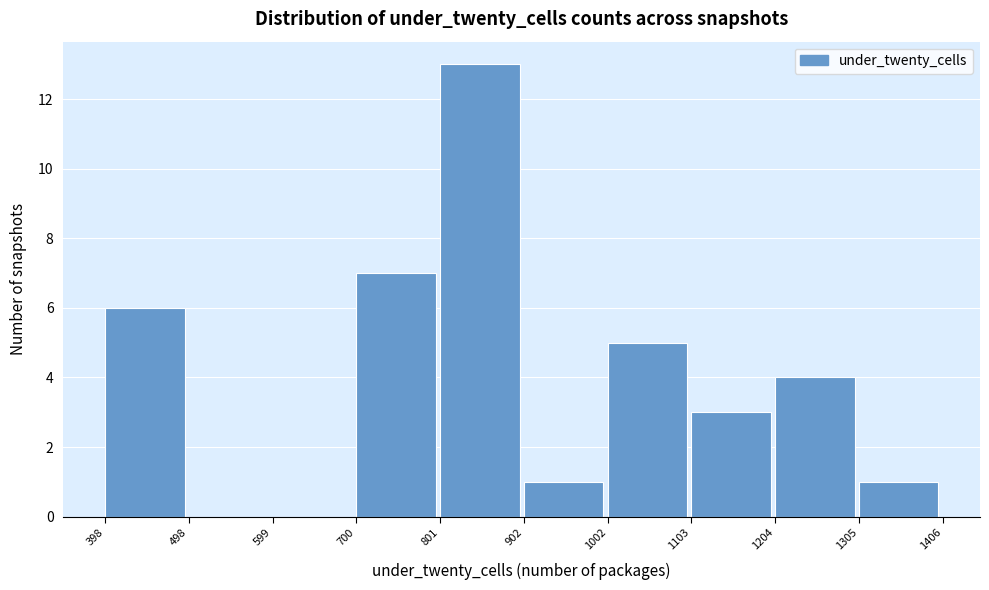

Over which range of the x-axis is the bar tallest?

801 to 902